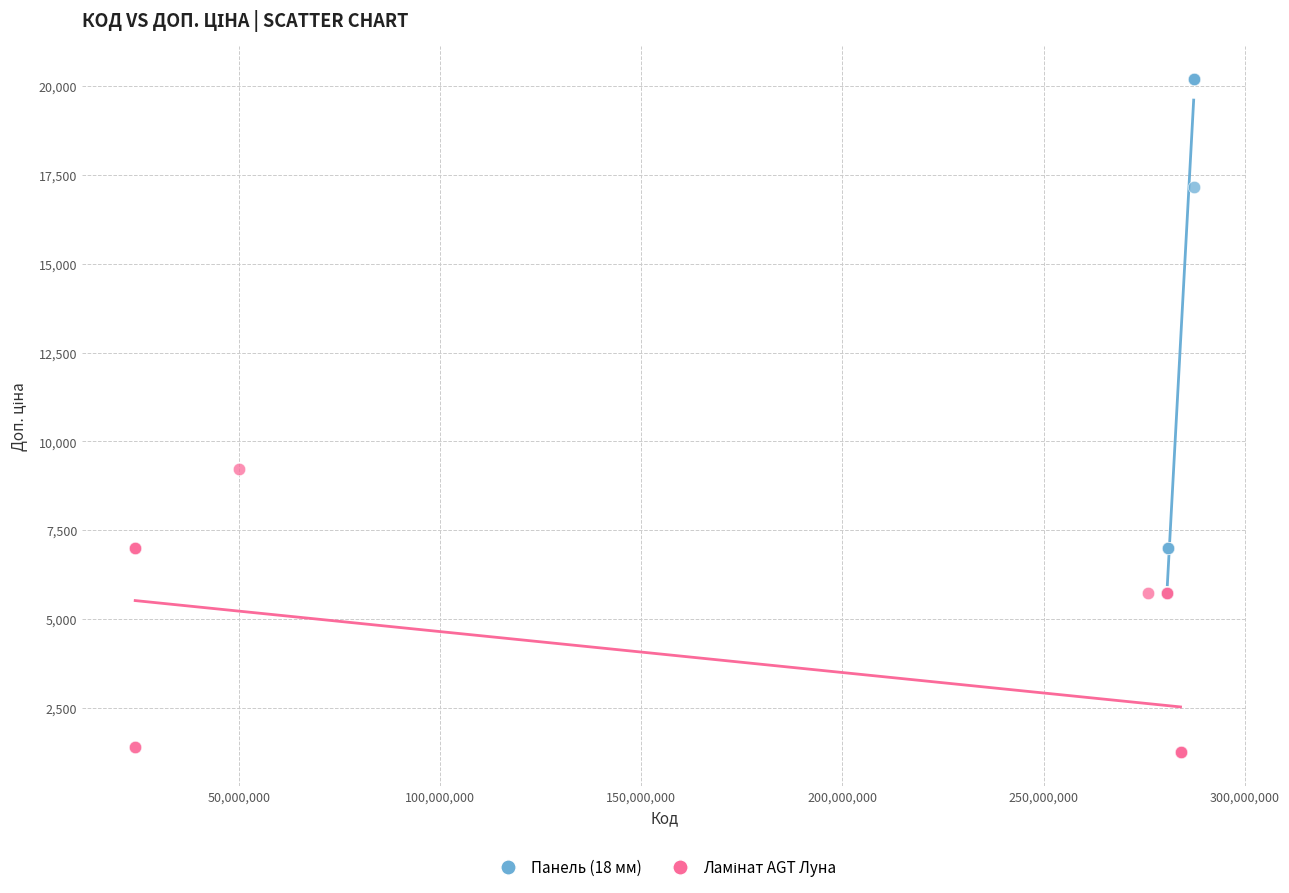

Which series has the widest spread of Y values?

Панель (18 мм)